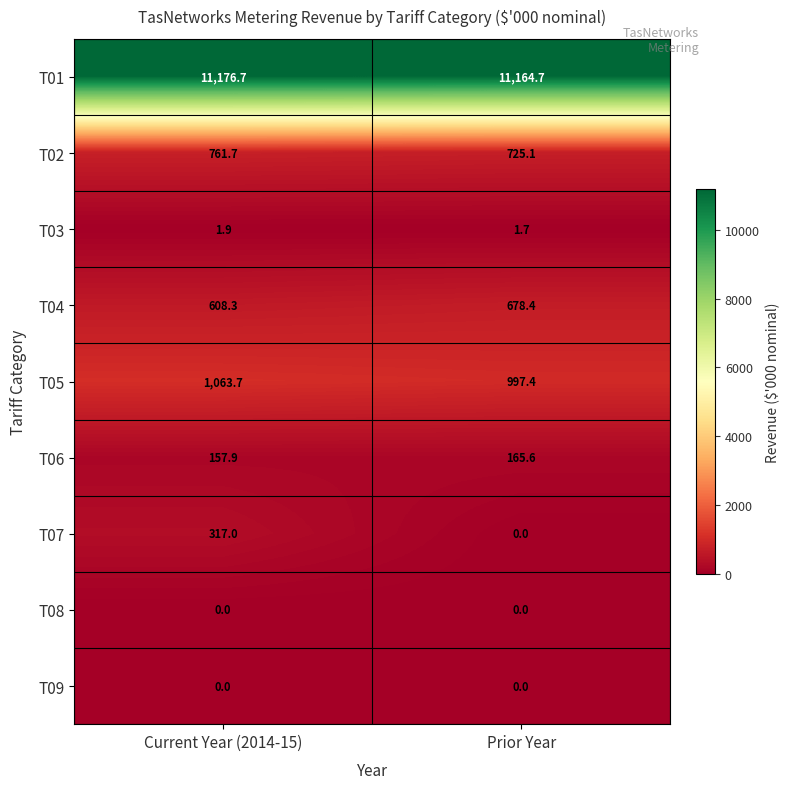

What is the sum of all T03 values?

3.6